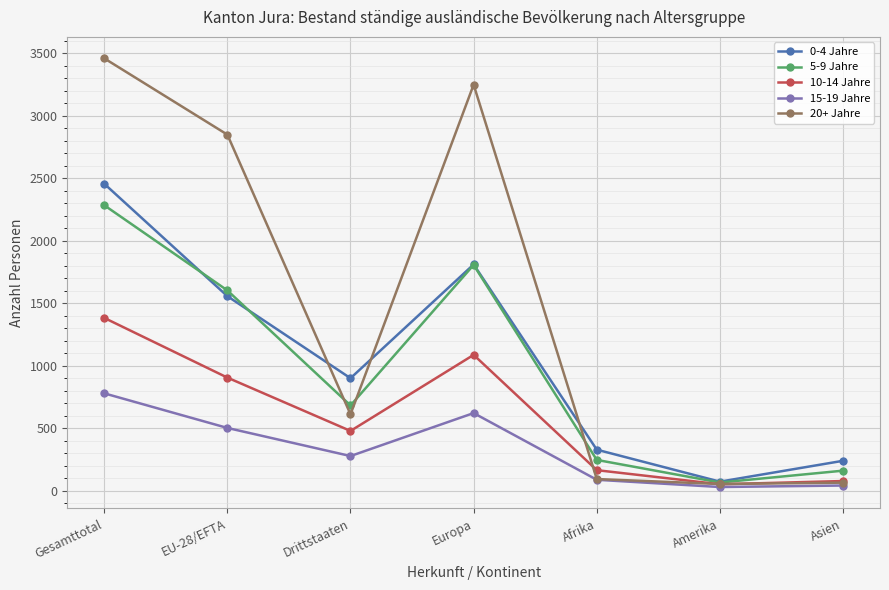

What is the average value of the 5-9 Jahre series?

978